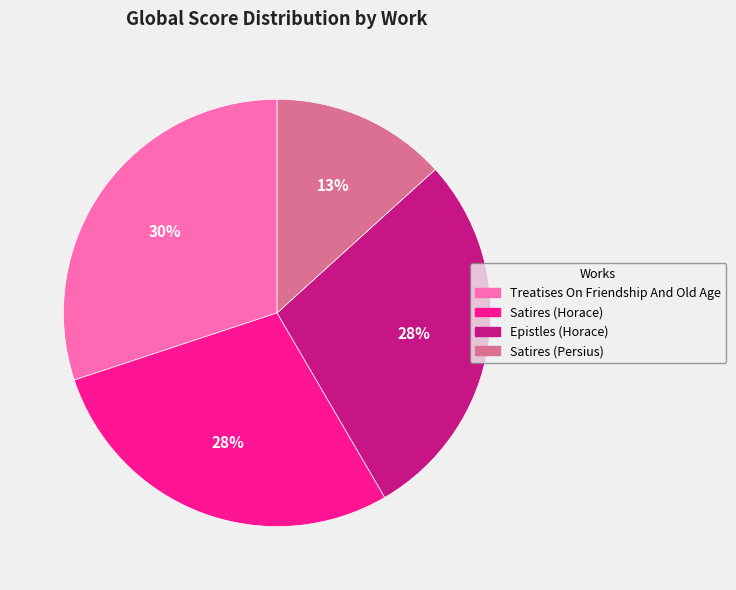

The Epistles (Horace) slice represents 38% of the pie. True or false?

False